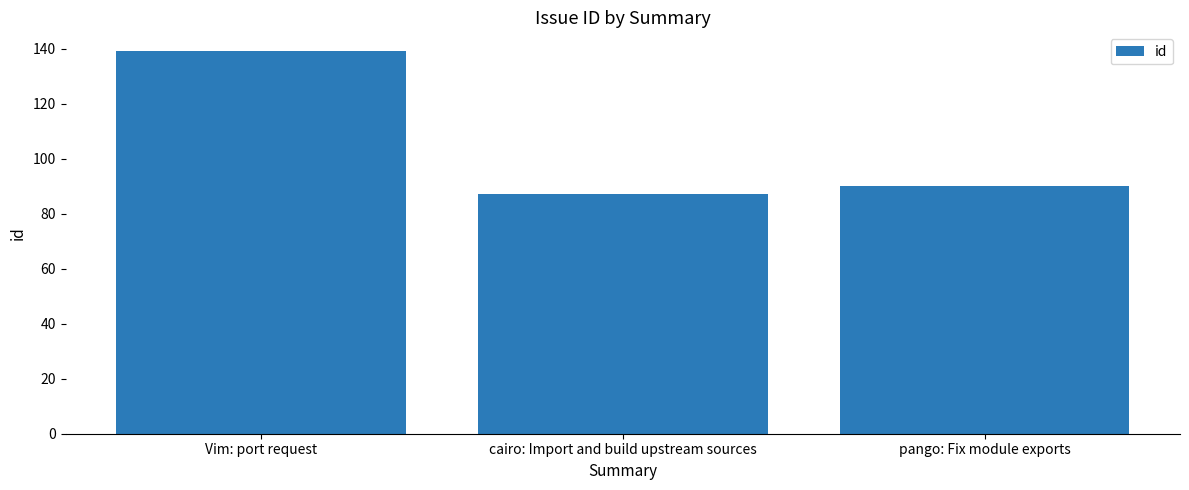

How many bars are there in total?

3